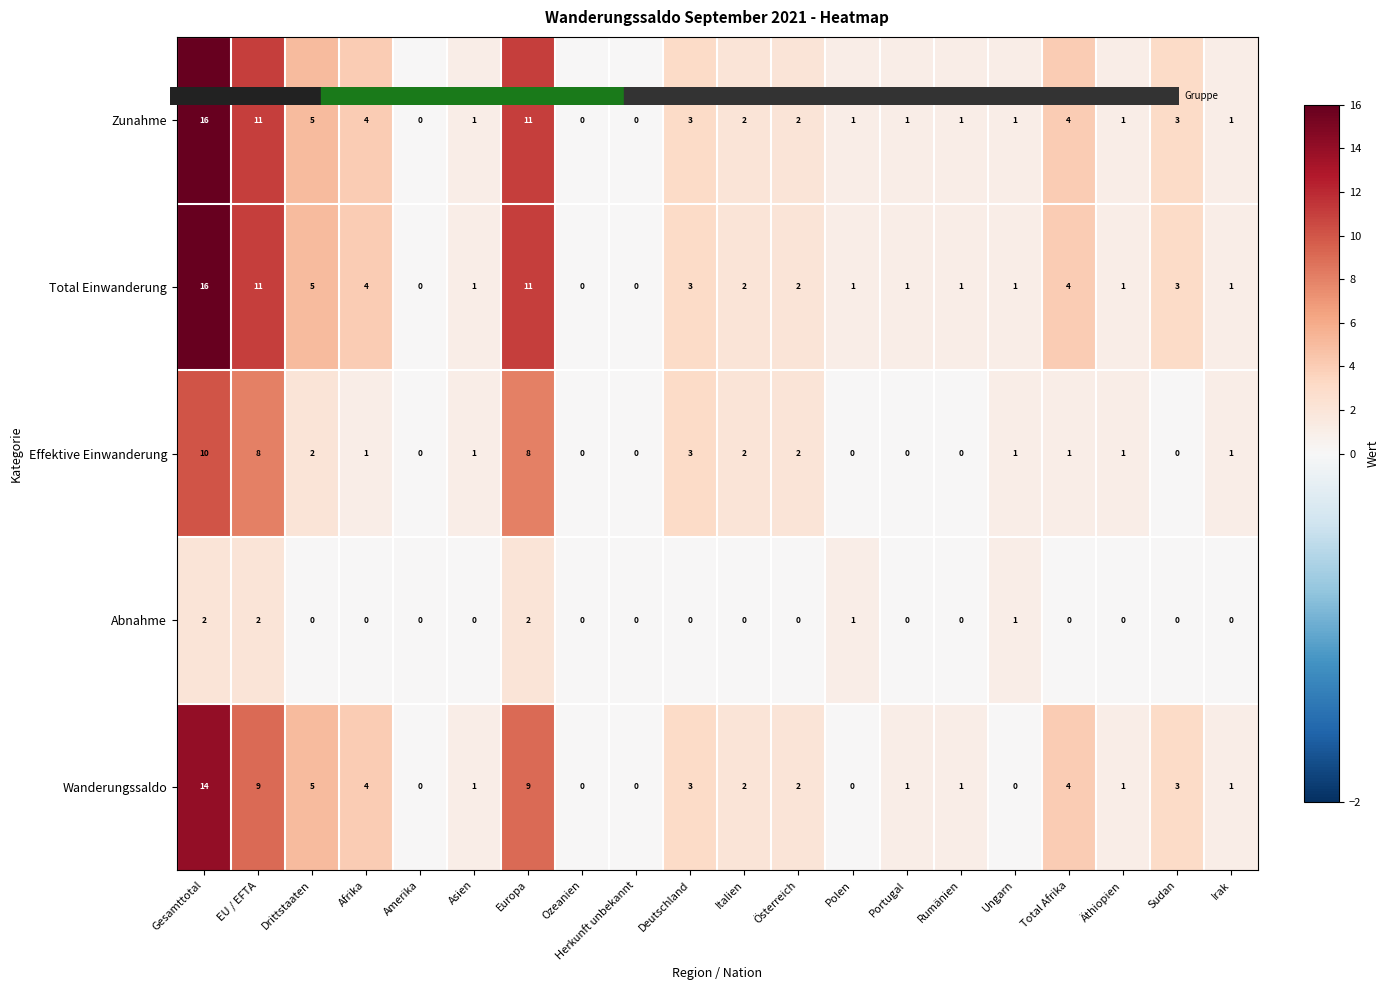

What is the average value of the Wanderungssaldo series?

3